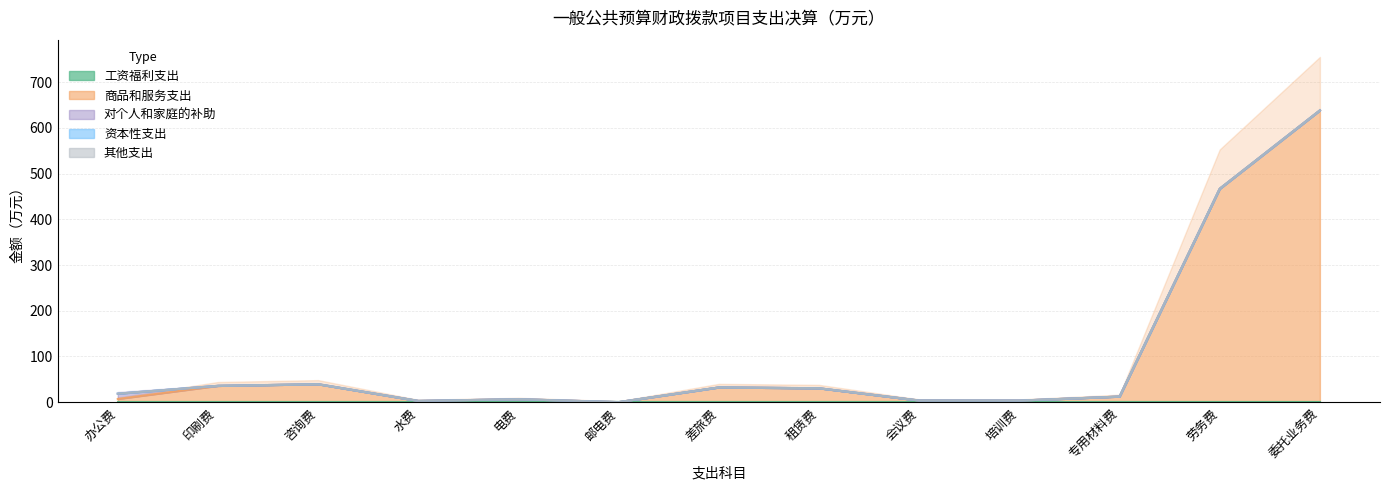

What position from the left is 培训费?

10